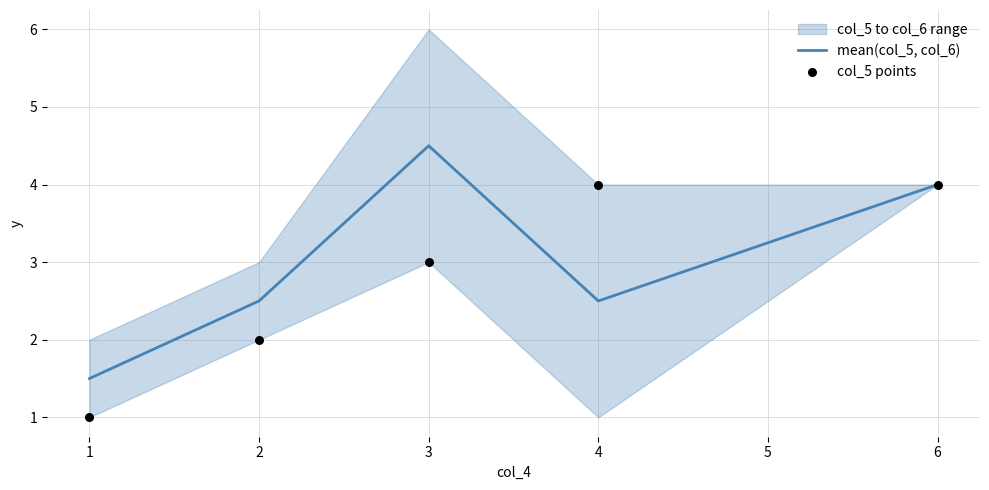

What is the lowest value of the mean(col_5, col_6) series?

1.5